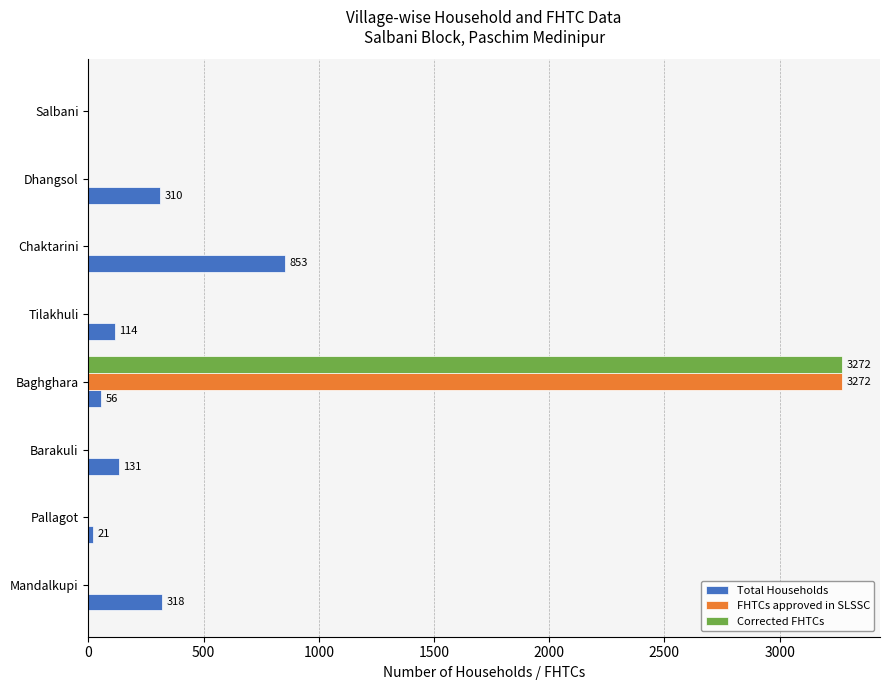

Which series changed the most between Pallagot and Dhangsol?

Total Households